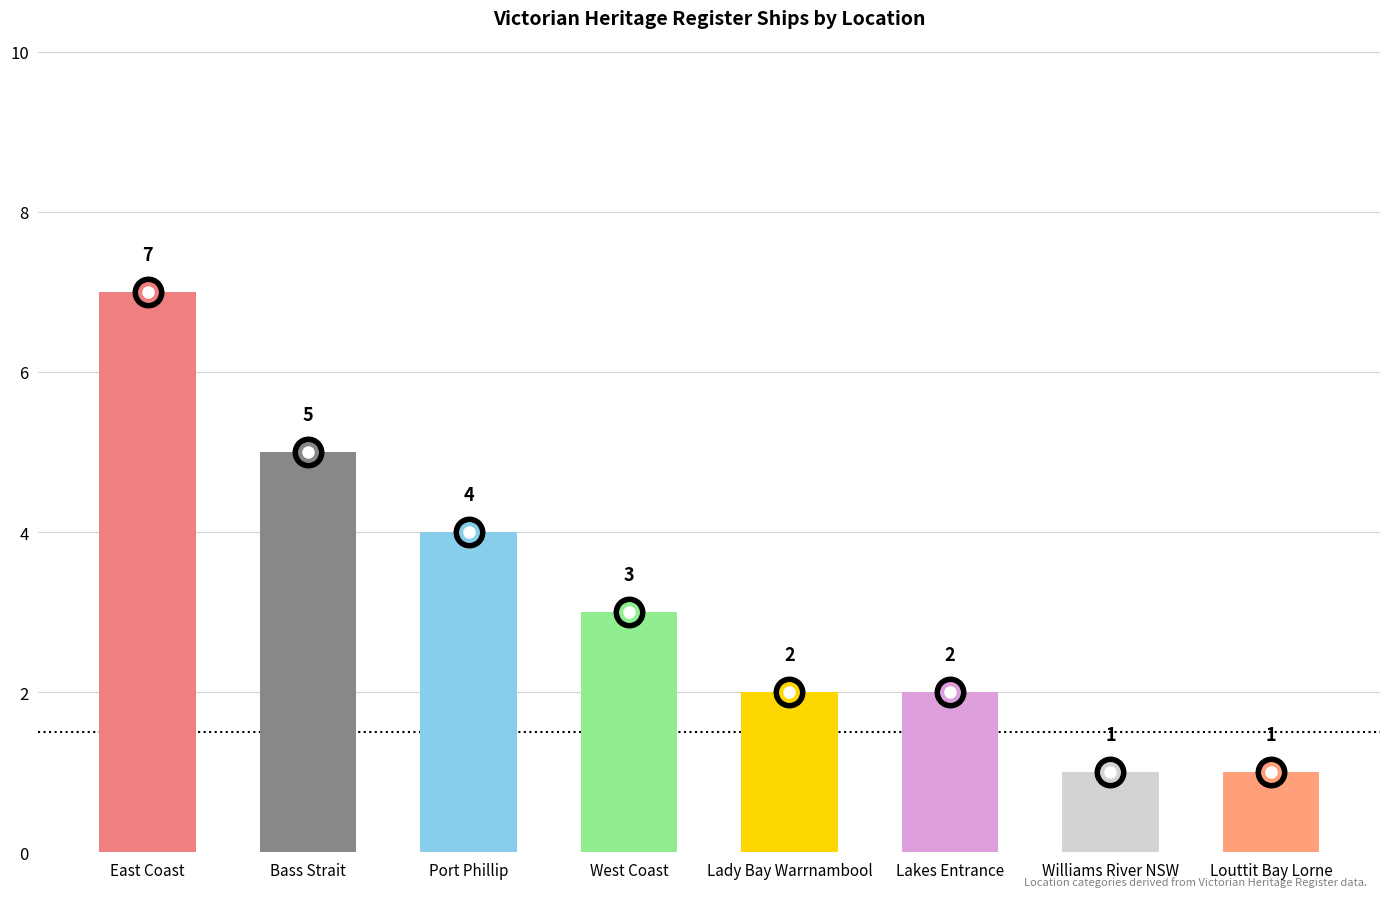

Which label corresponds to the largest value in the chart?

East Coast